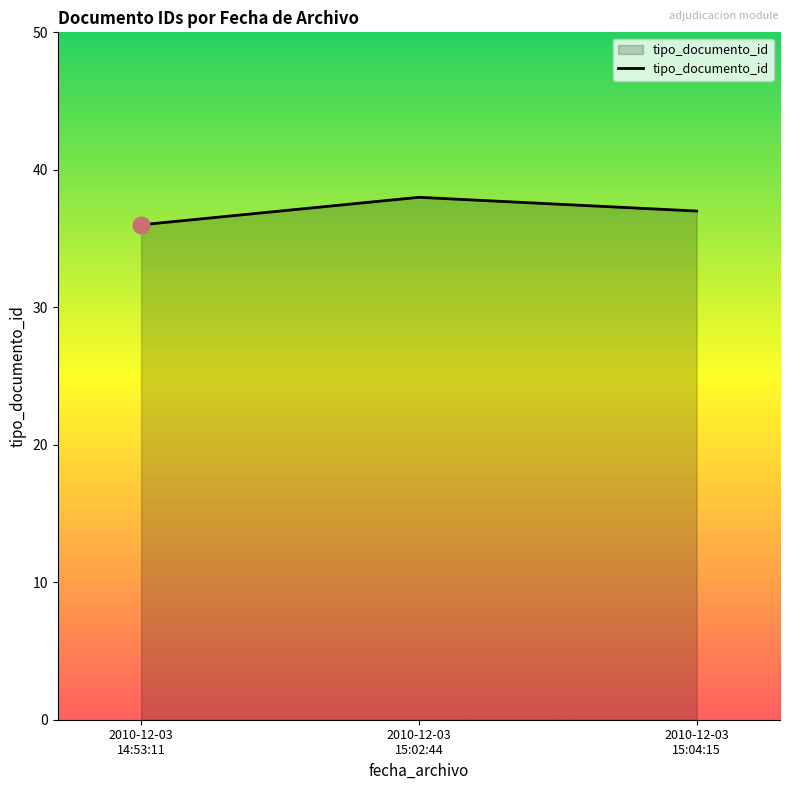

At which category does the chart reach its minimum across all series?

2010-12-03
14:53:11